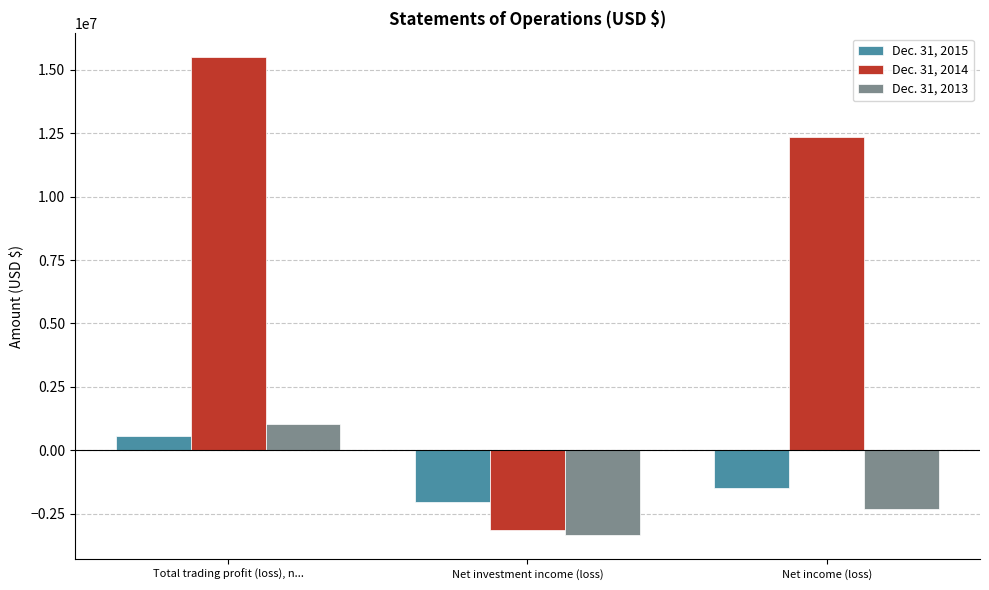

Which category has the highest value in the Dec. 31, 2014 series?

Total trading profit (loss), n...